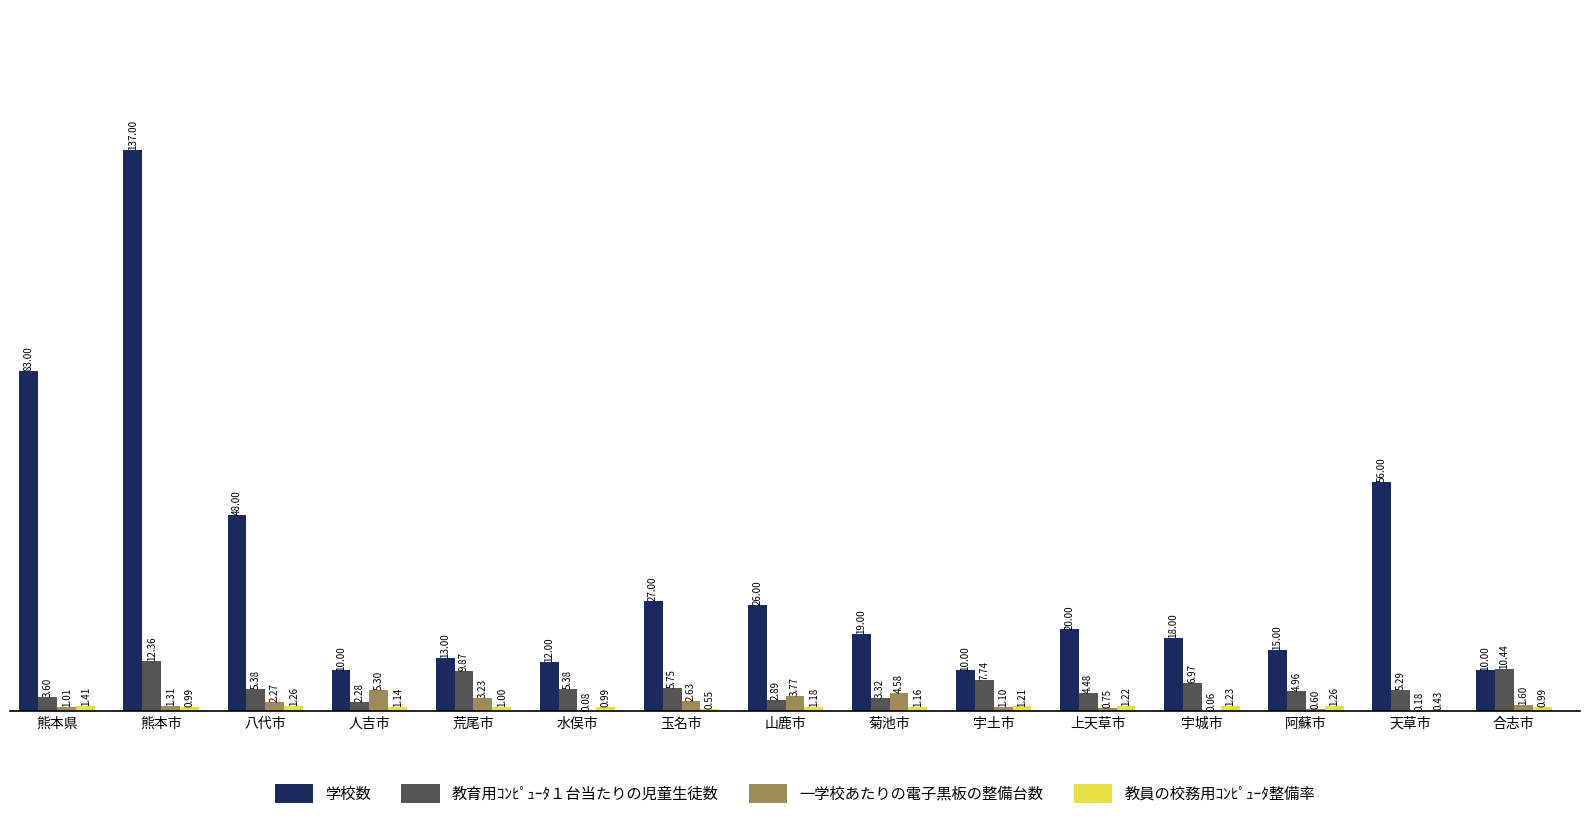

Which category has the highest value across all series?

熊本市